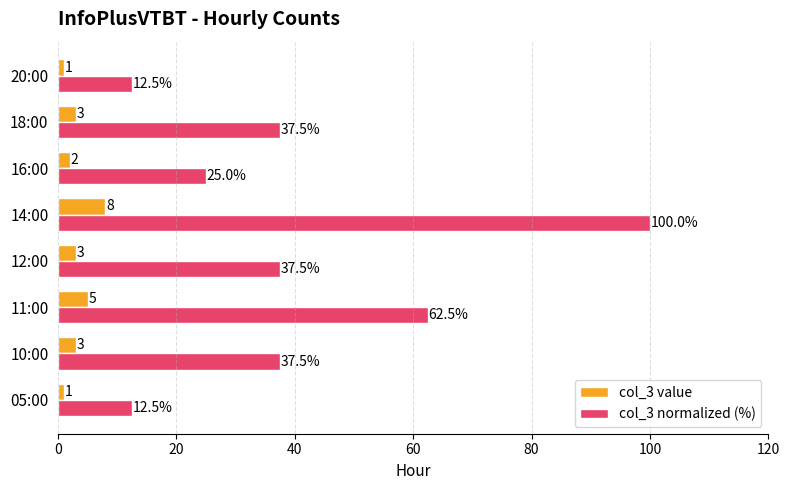

Which series has the widest spread of values?

col_3 normalized (%)